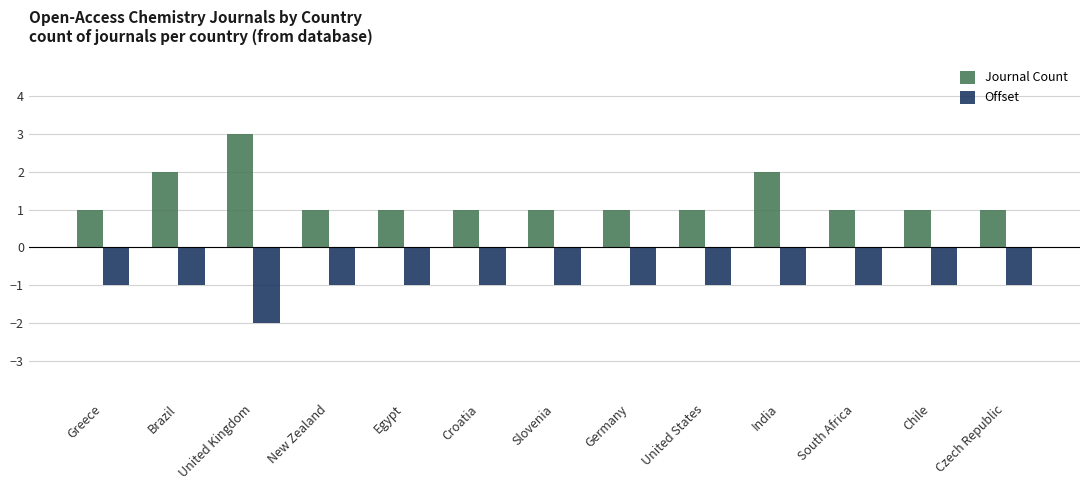

How many data points does each series have?

13